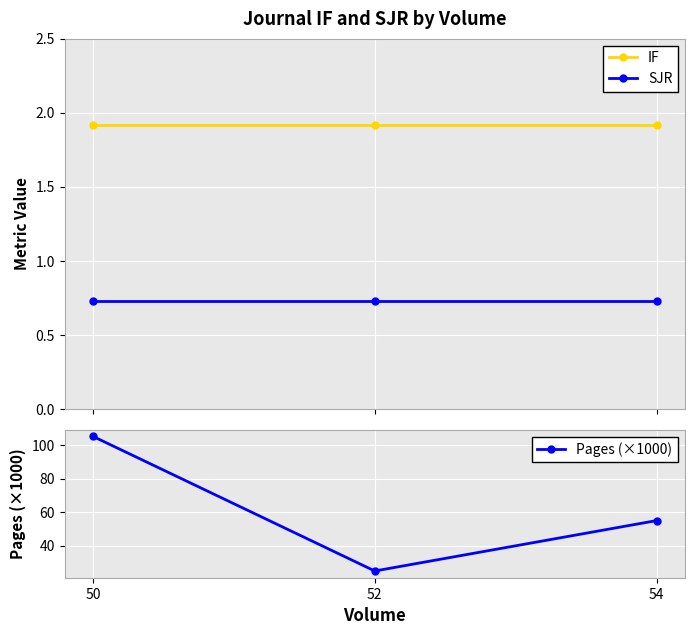

What is the average value of the Pages (×1000) series?

61.7